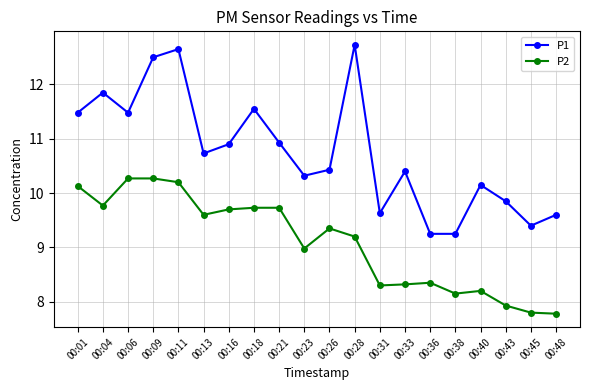

What is the sum of the P2 values at 00:31 and 00:40?

16.5